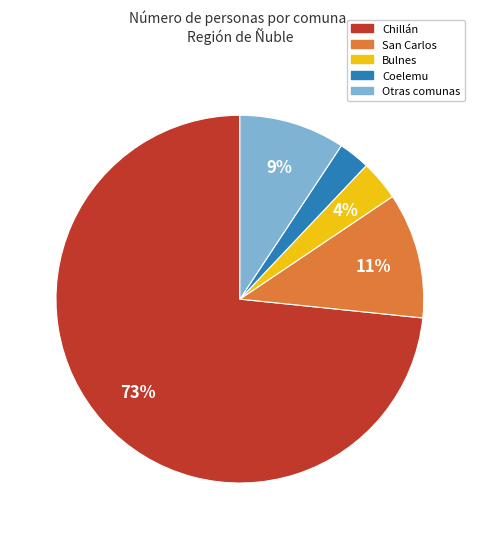

To the nearest percent, what is the average slice percentage?

20%